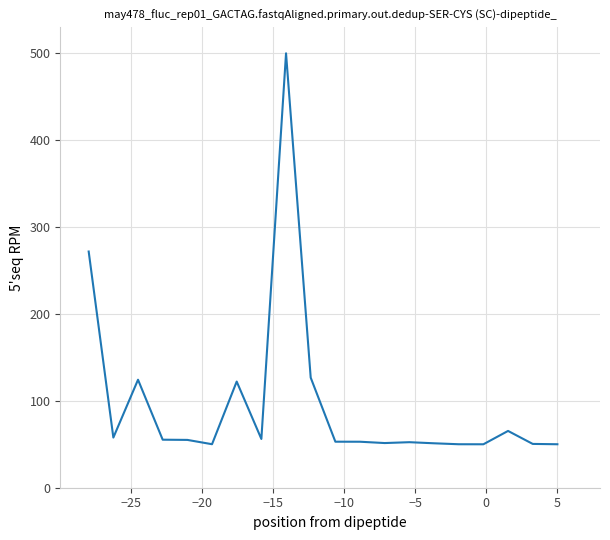

What is the maximum value shown in the chart?

500.0